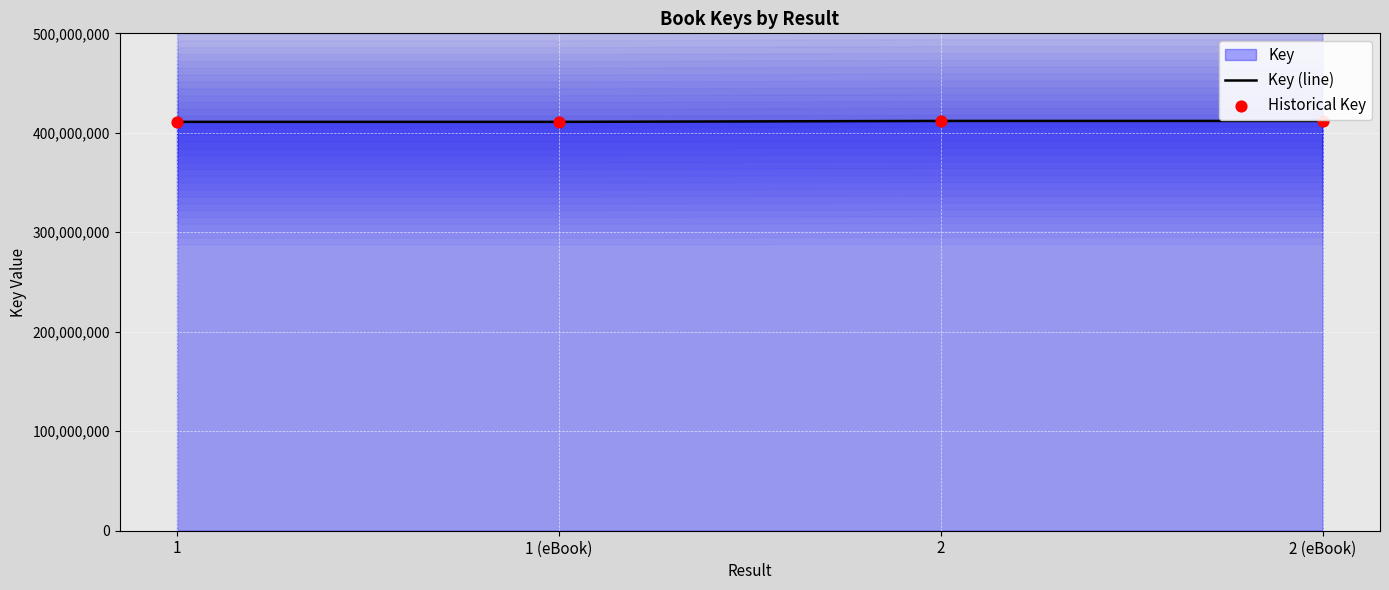

At how many categories does at least one series exceed 411822456?

2